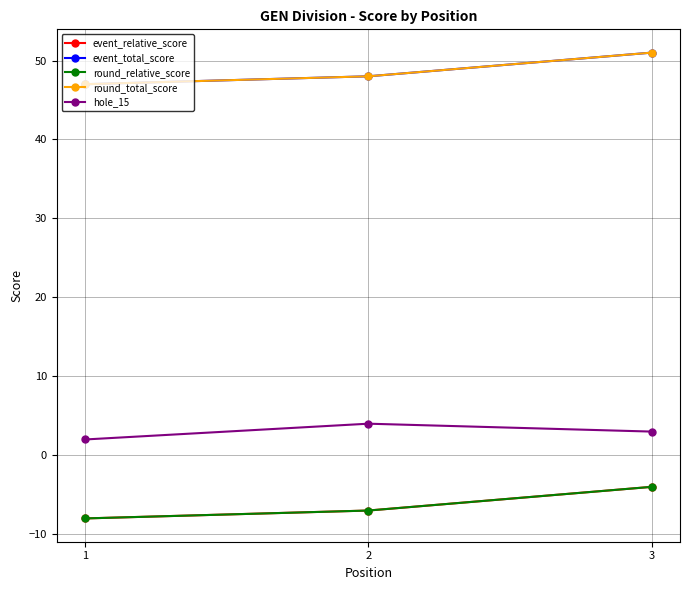

What is the average value of the round_relative_score series?

-6